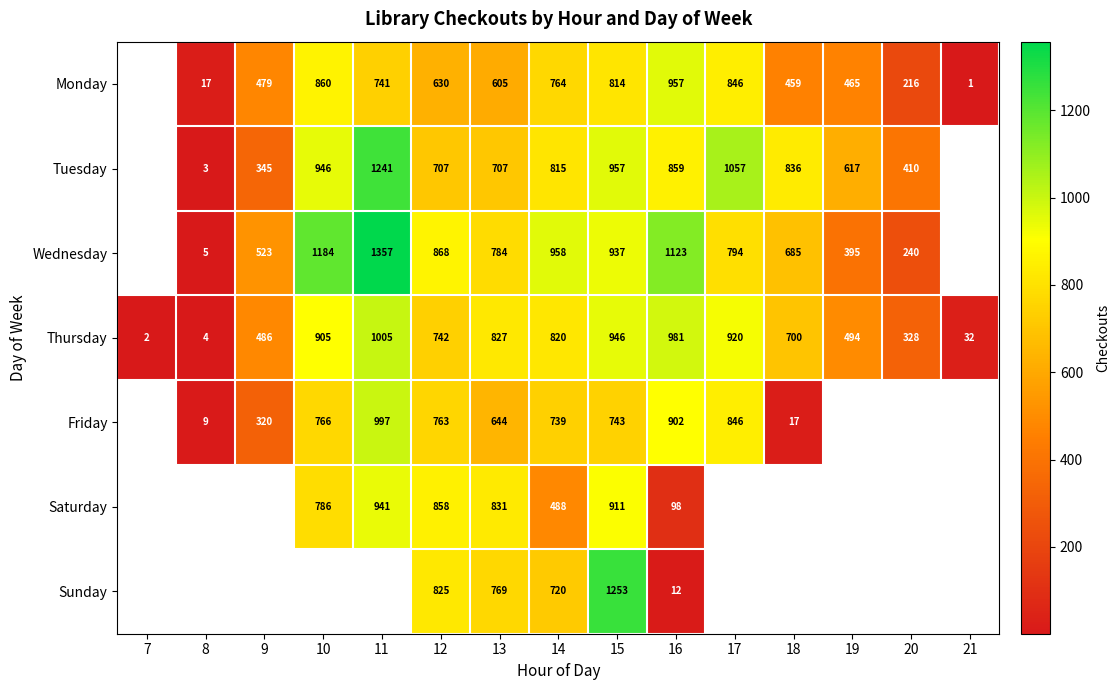

Is the value of Thursday at 13 greater than the value of Saturday at 11?

No